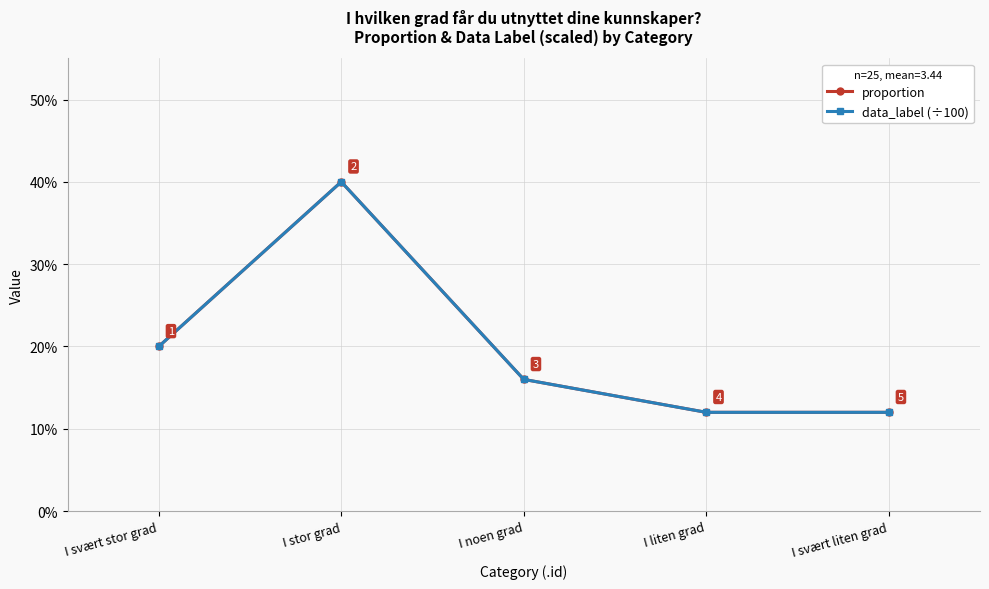

True or false: data_label (÷100) and proportion intersect in this chart.

False